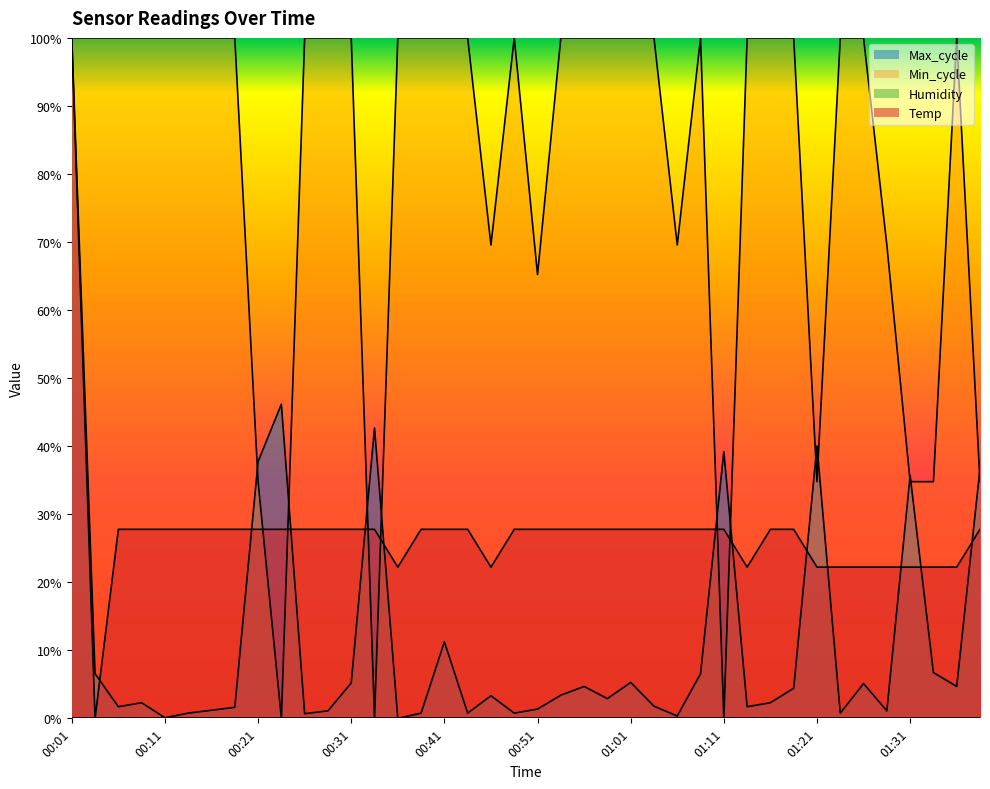

What position from the right is 00:59?

17